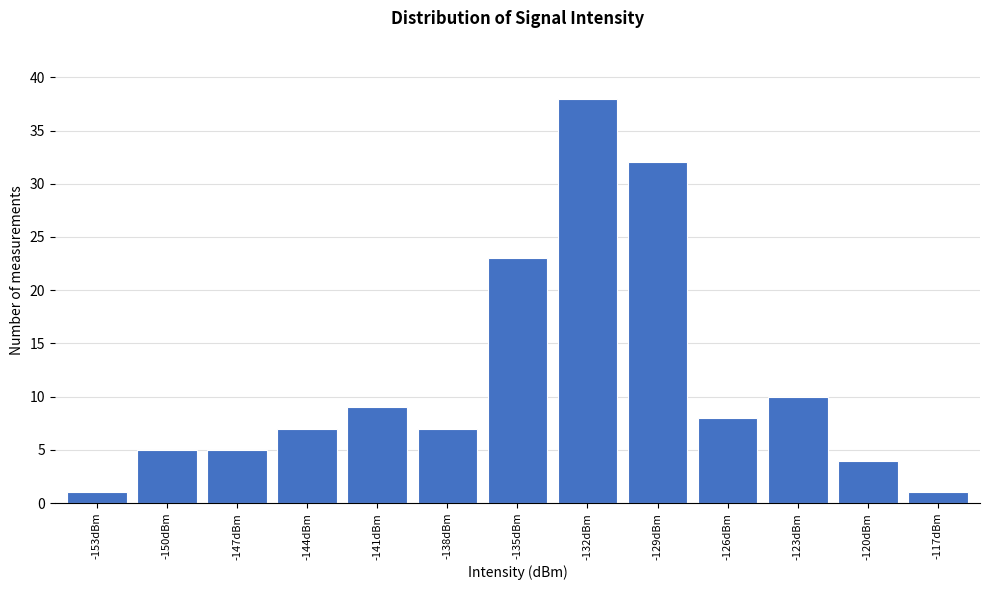

Reading left to right, list all the values displayed in this chart.

1	5	5	7	9	7	23	38	32	8	10	4	1